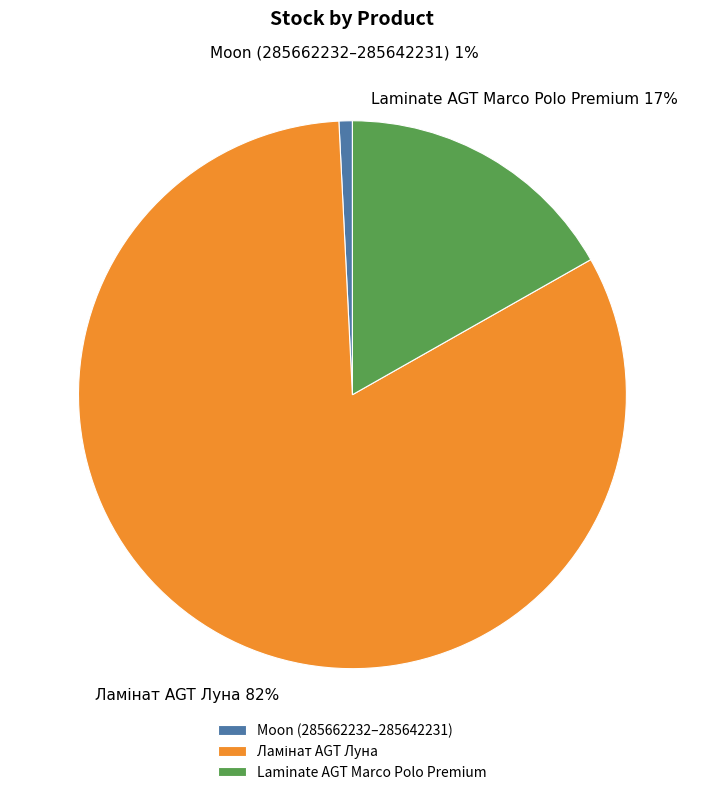

Which slice is the smallest?

Moon (285662232–285642231)